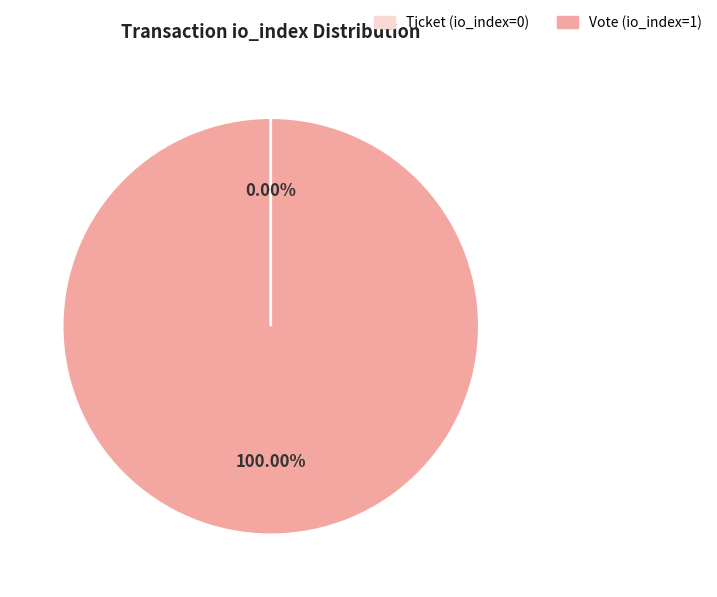

What is the smallest slice in the pie chart?

Ticket (io_index=0)